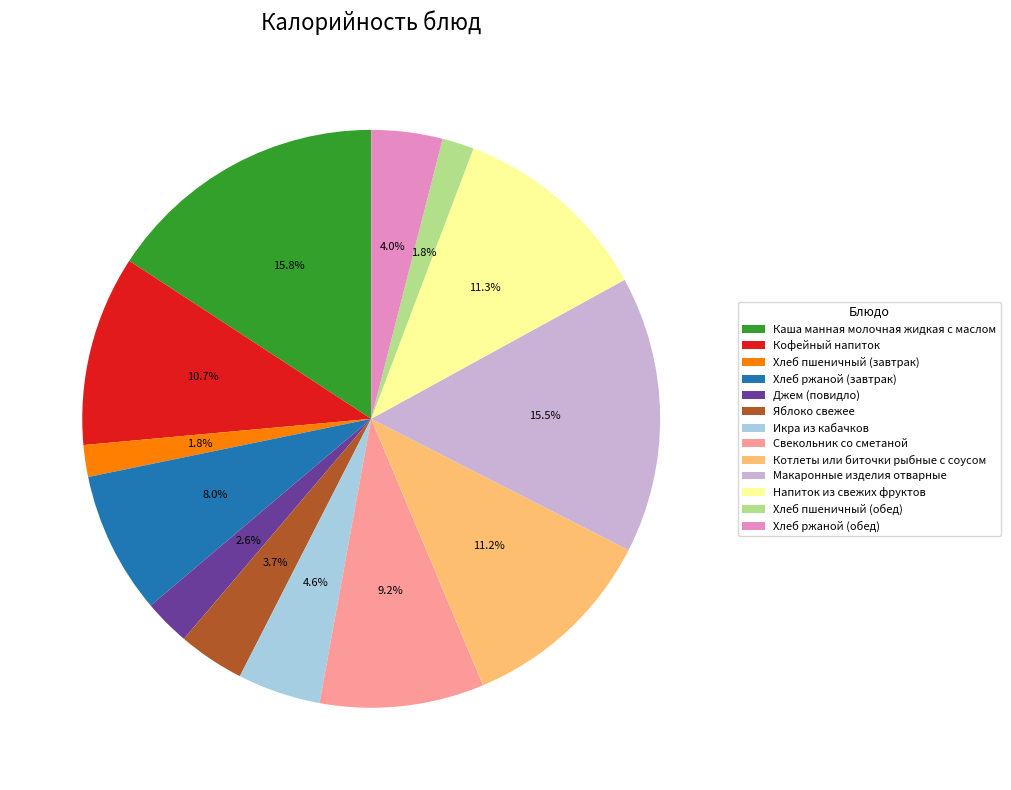

Is it true that Свекольник со сметаной is 9% of the pie?

True